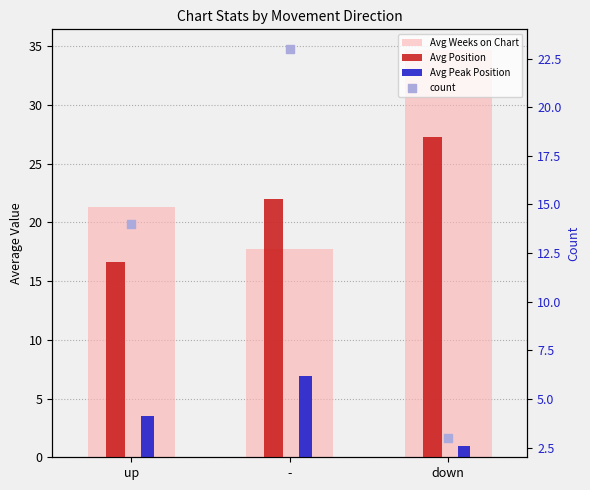

Which series reaches the maximum Y coordinate?

Avg Weeks on Chart